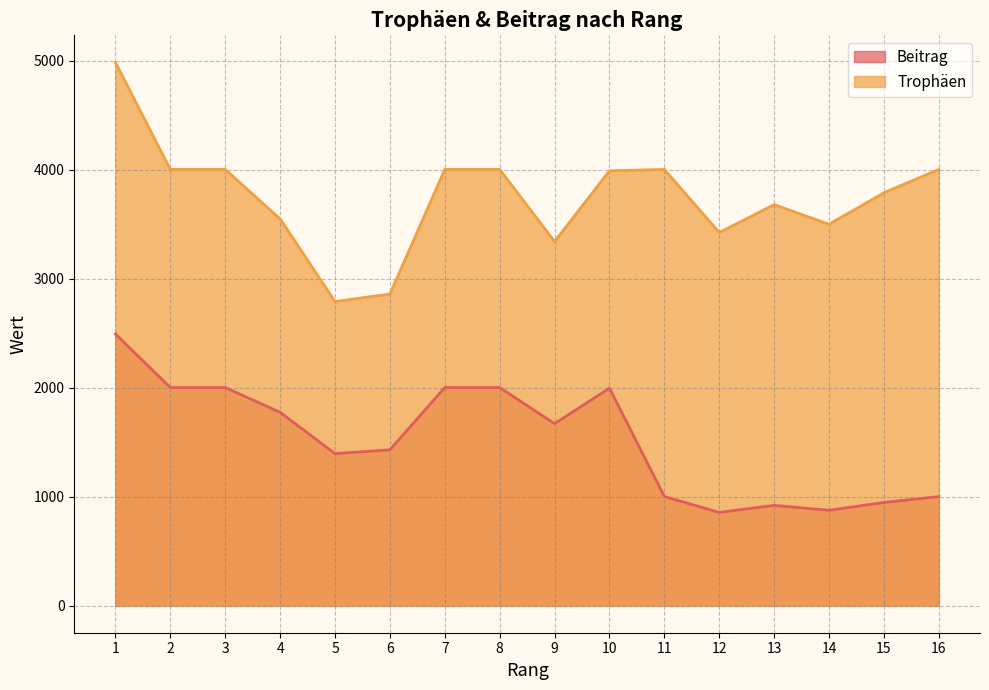

What is the difference between the maximum and minimum values in the Beitrag series?

1636